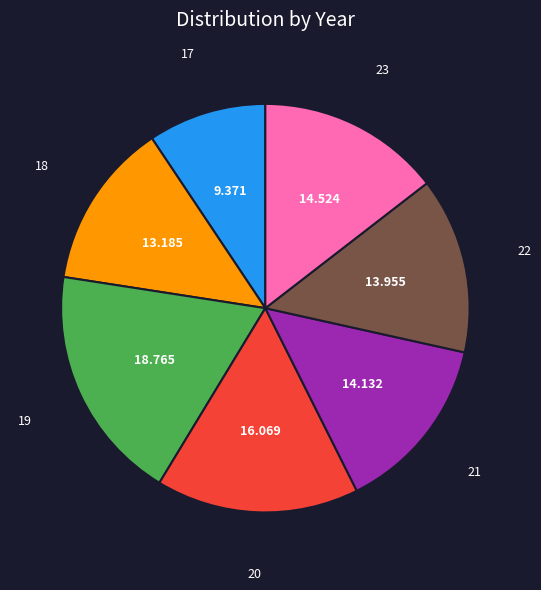

Does any single category account for the majority?

No